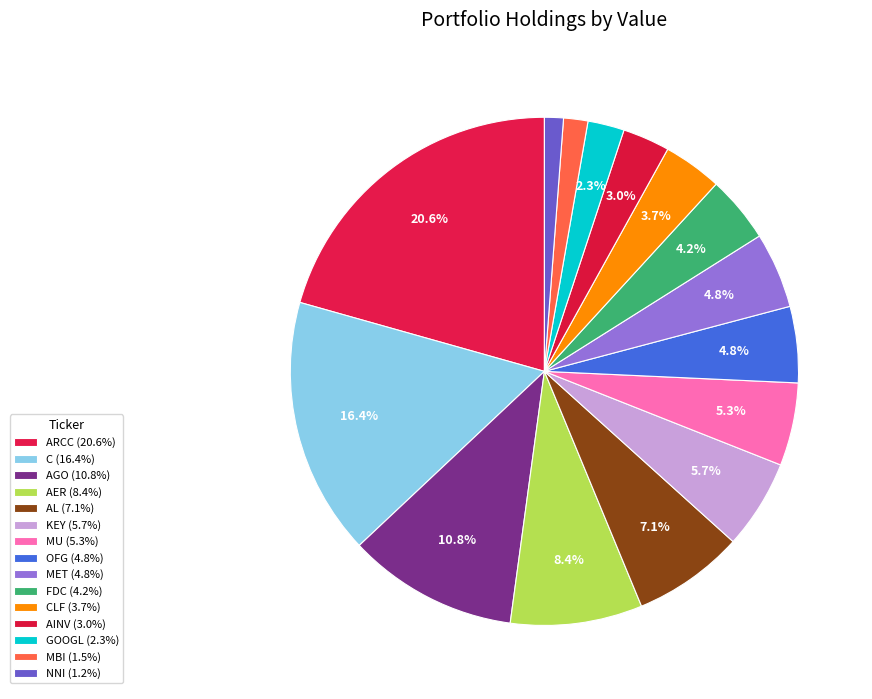

To the nearest percent, what is the difference between the largest and smallest slice percentages?

19%